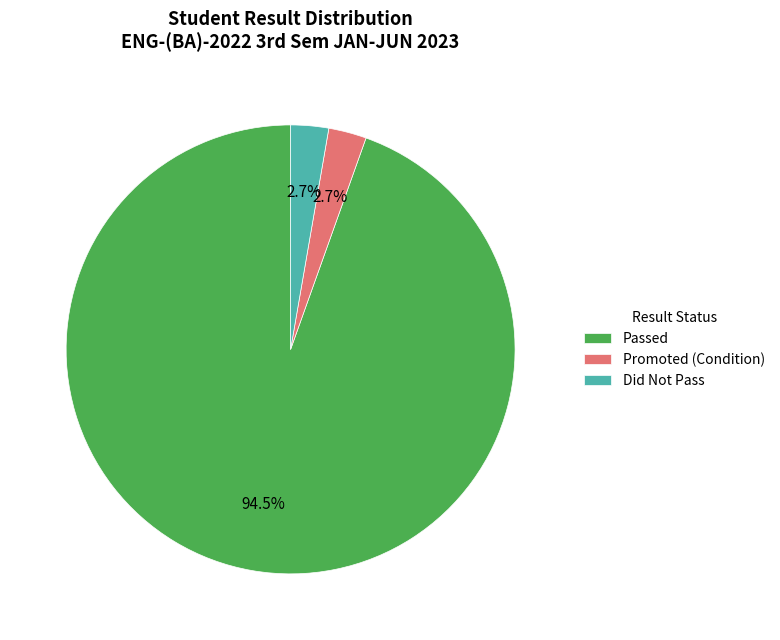

What is the ratio of the value at Did Not Pass to the value at Promoted (Condition)?

1.0